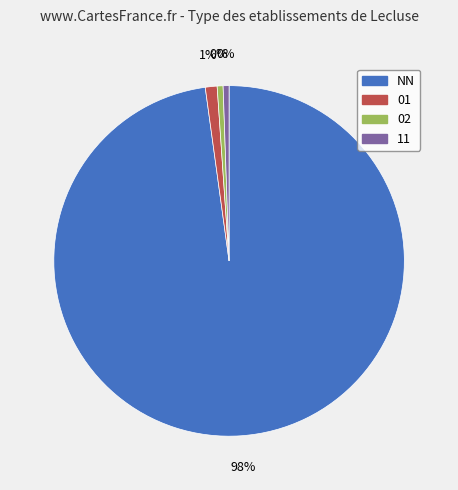

How many segments does this pie chart have?

4